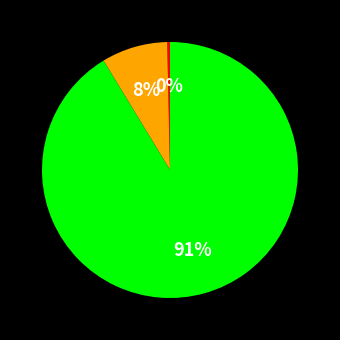

To the nearest percent, what is the average slice percentage?

33%